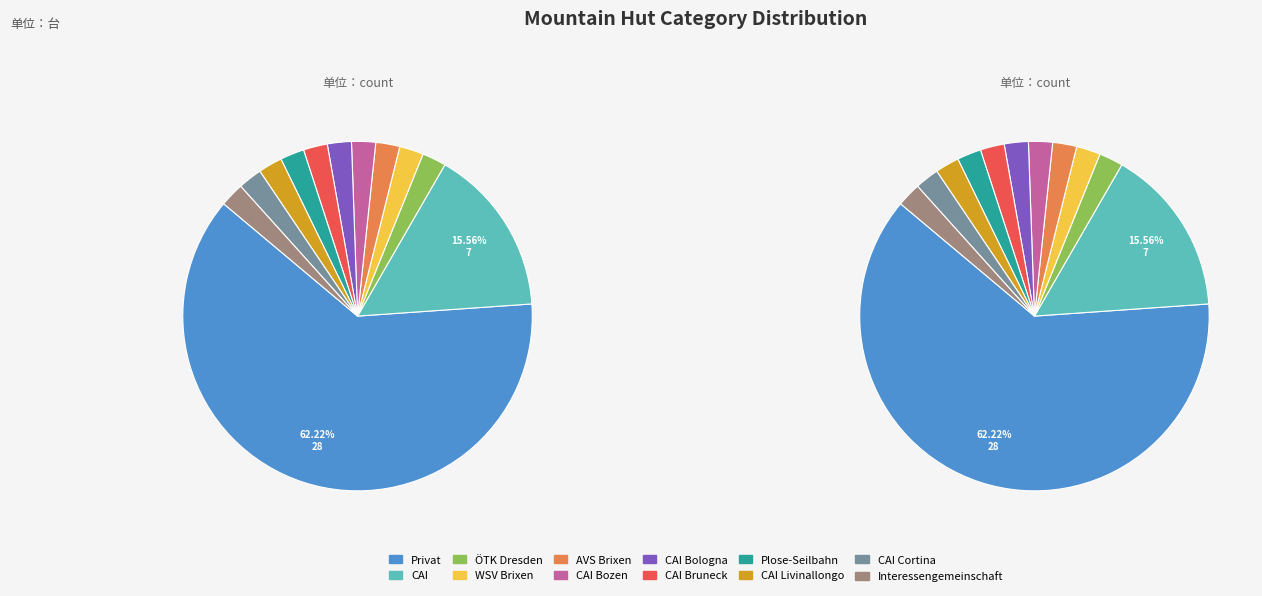

What percentage is the Hütte: CAI Bologna slice, to the nearest percent?

2%